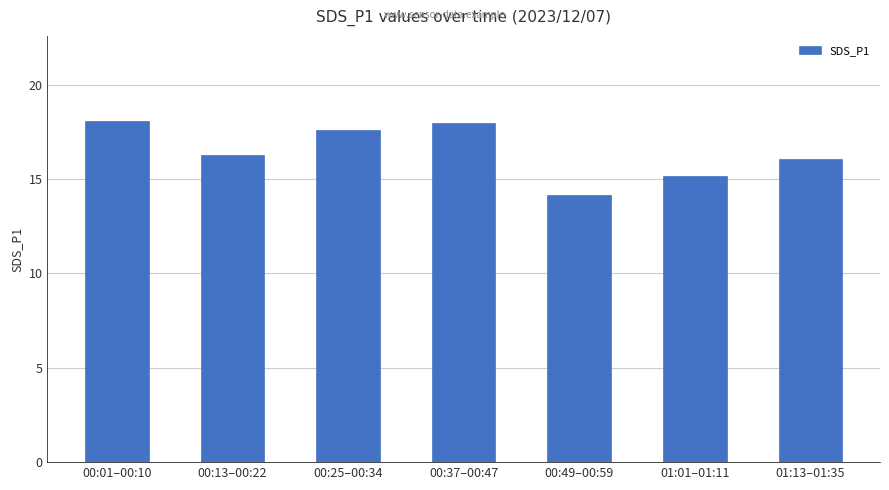

Reading left to right, what are all the values shown in this chart?

18.1	16.3	17.6	18.0	14.1	15.2	16.1